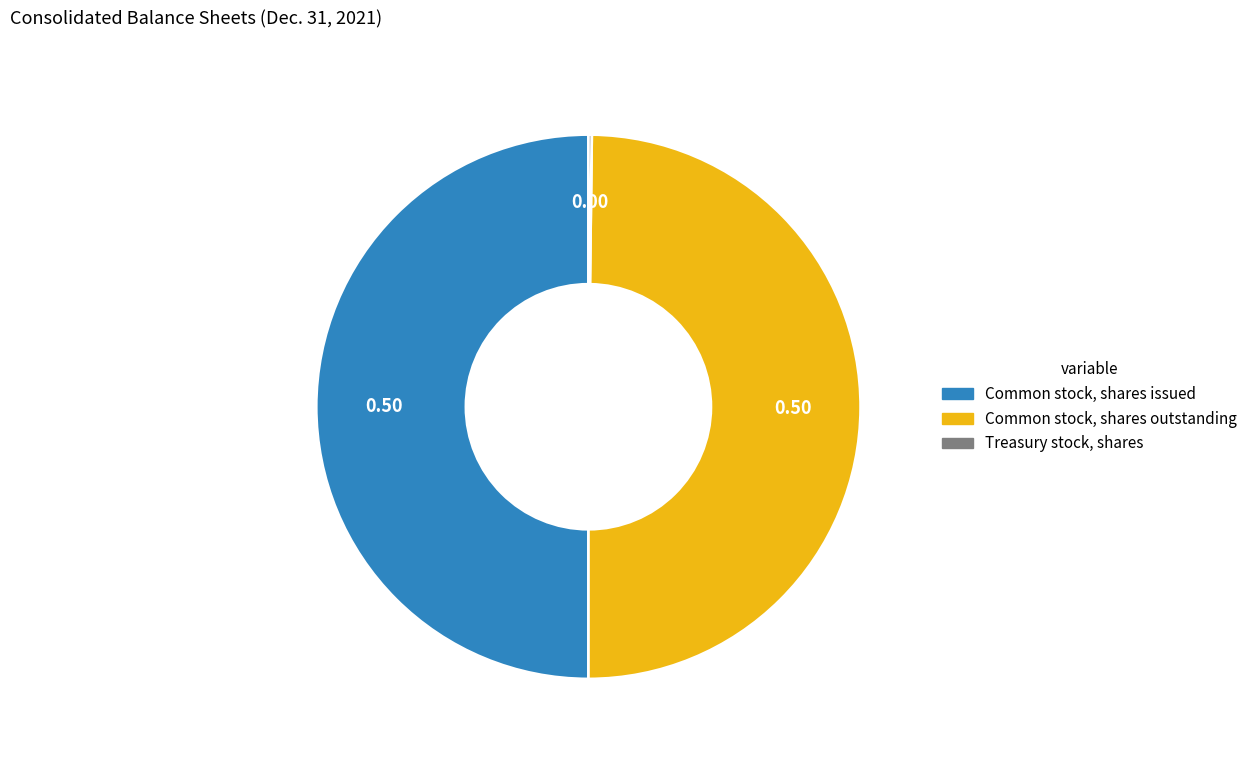

What is the ratio of the value at Common stock, shares outstanding to the value at Common stock, shares issued?

1.0